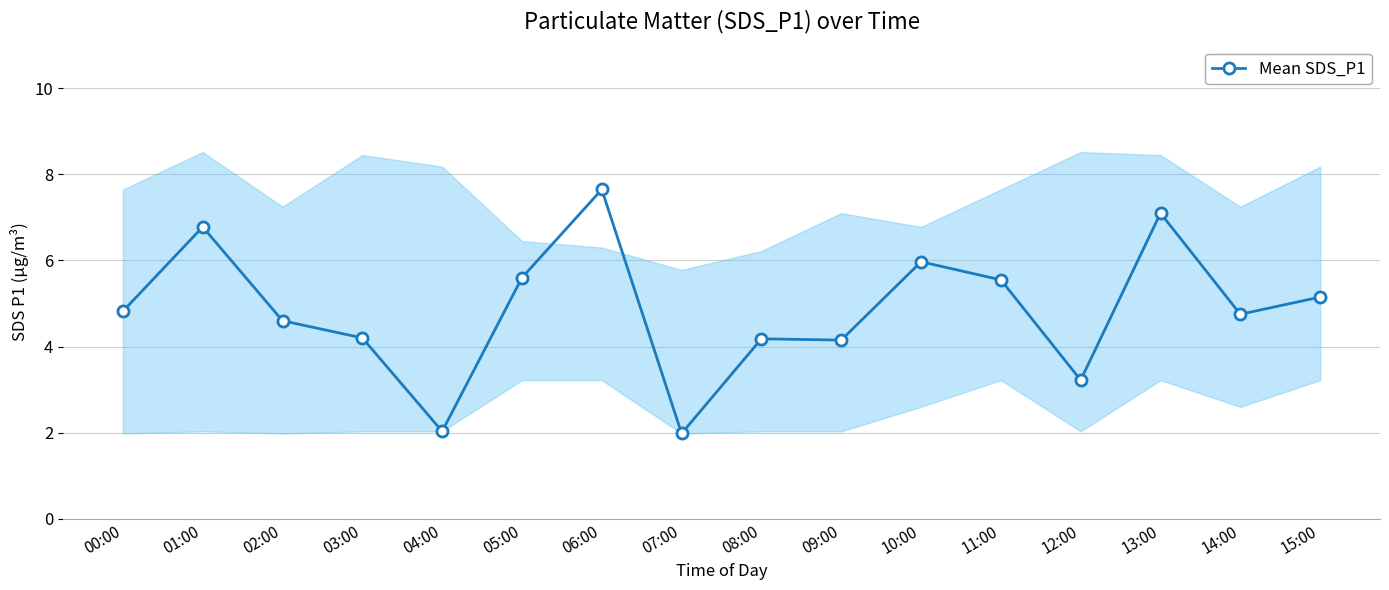

True or false: the data shows 4.6 at 02:00.

True